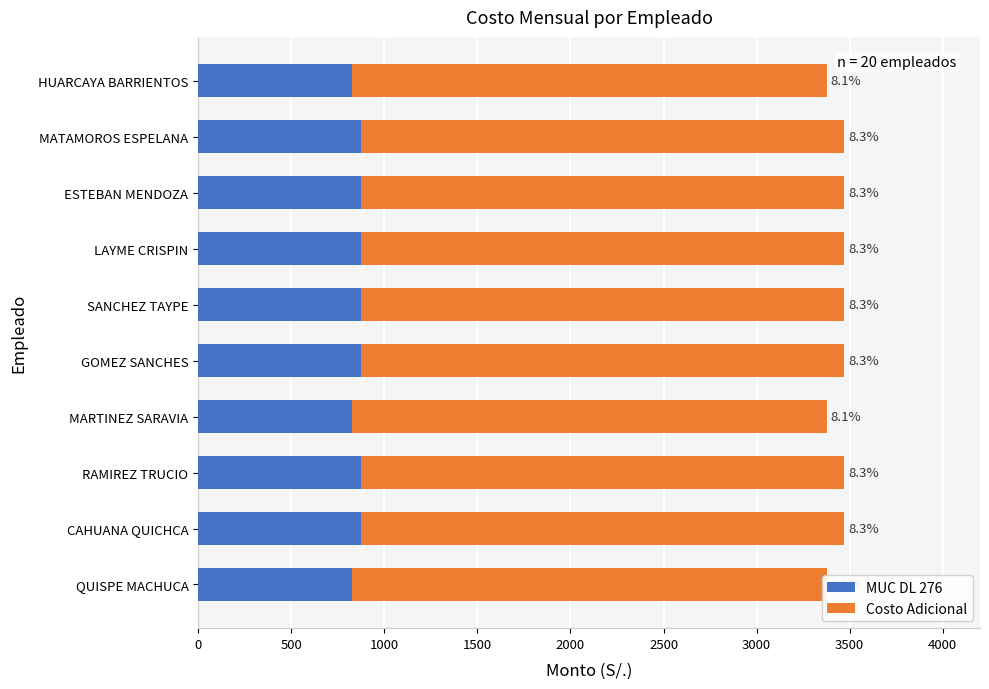

How many values in the Costo Adicional series exceed 2596?

7